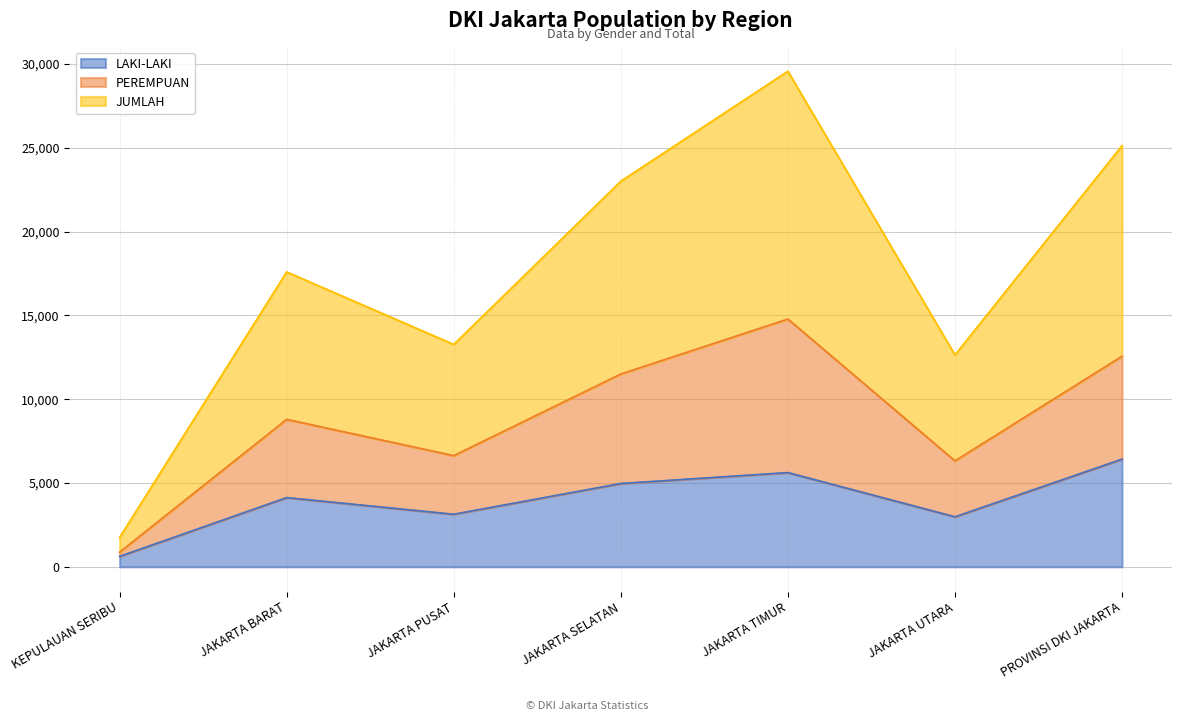

True or false: JUMLAH and PEREMPUAN cross at least once.

False